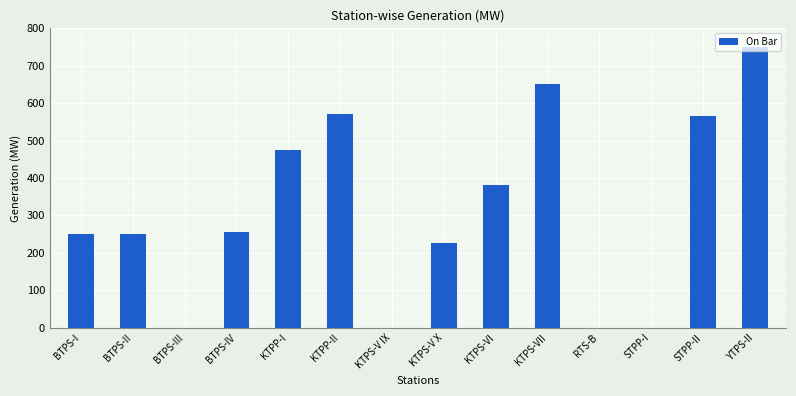

Which has a higher value, BTPS-I or BTPS-III?

BTPS-I